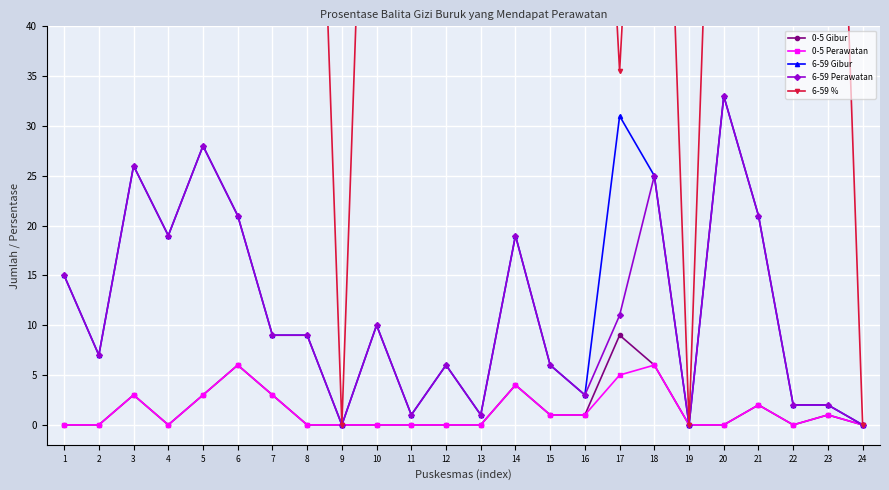

Read the 6-59 Perawatan value at 10.

10